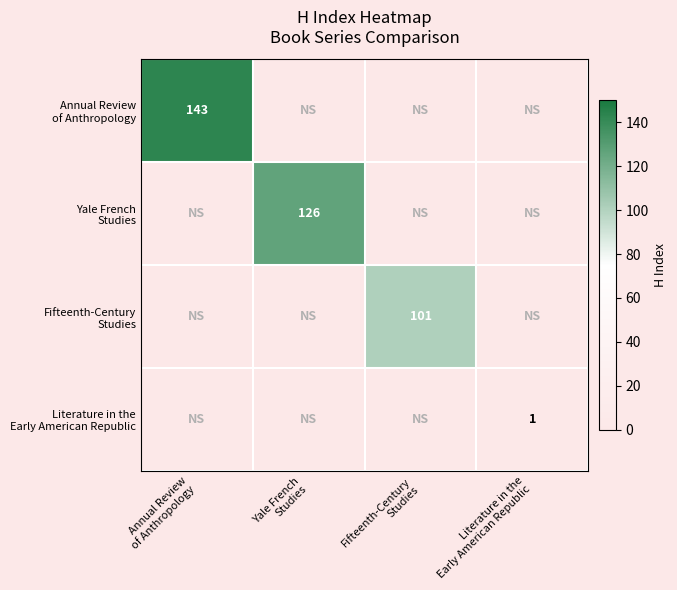

True or false: Fifteenth-Century Studies has a value of -59 at Literature in the Early American Republic.

False